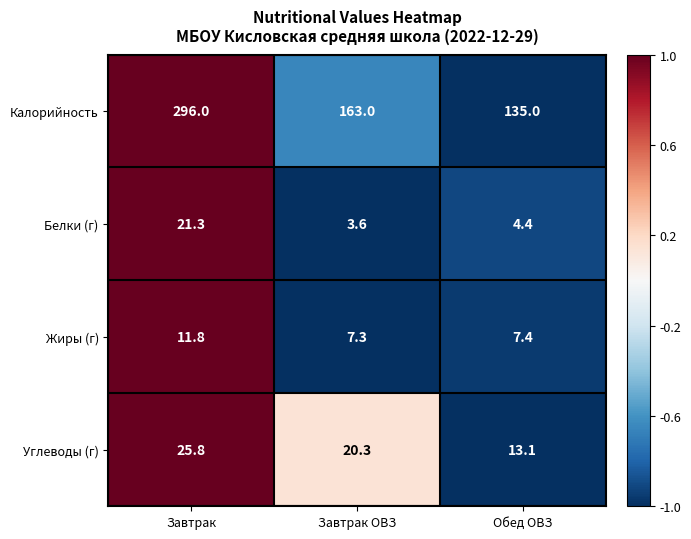

Which series has the largest range (max minus min)?

Калорийность